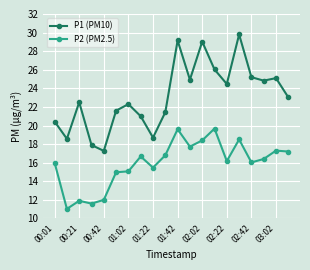

At how many categories does at least one series exceed 11?

20